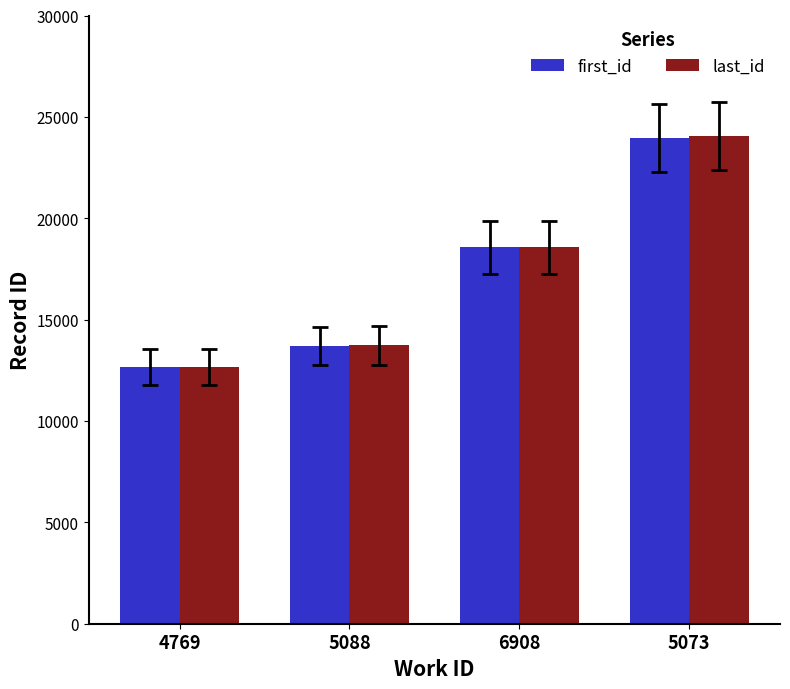

The value of first_id at 5088 is 13700. True or false?

True